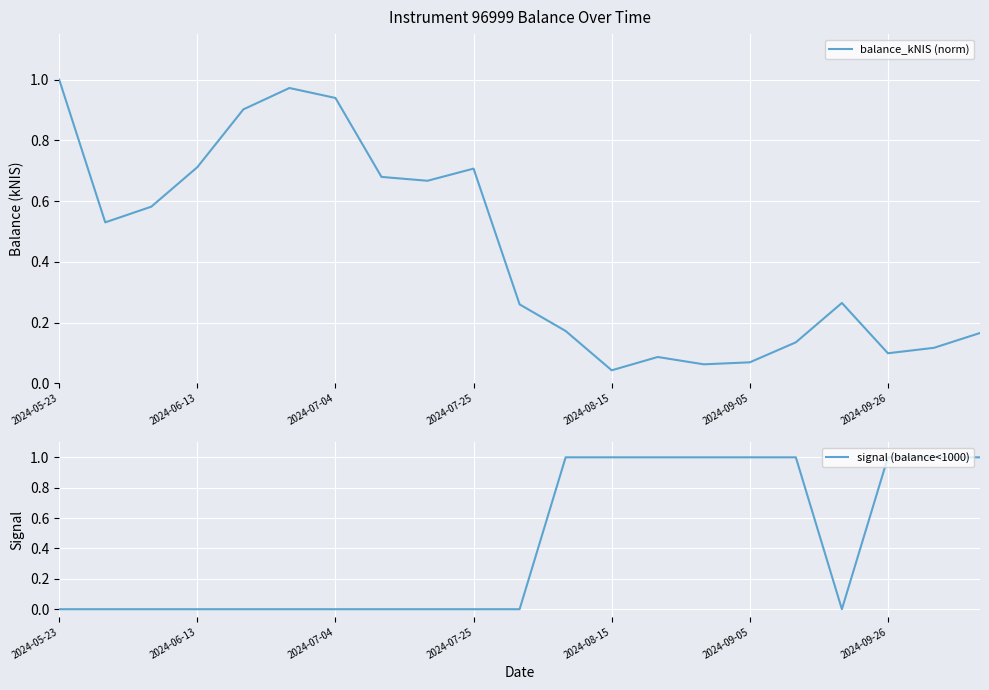

Reading left to right, list all the values displayed in this chart.

balance_kNIS (norm): 1.0	0.5	0.6	0.7	0.9	1.0	0.9	0.7	0.7	0.7	0.3	0.2	0.0	0.1	0.1	0.1	0.1	0.3	0.1	0.1	0.2
signal (balance<1000): 0.0	0.0	0.0	0.0	0.0	0.0	0.0	0.0	0.0	0.0	0.0	1.0	1.0	1.0	1.0	1.0	1.0	0.0	1.0	1.0	1.0